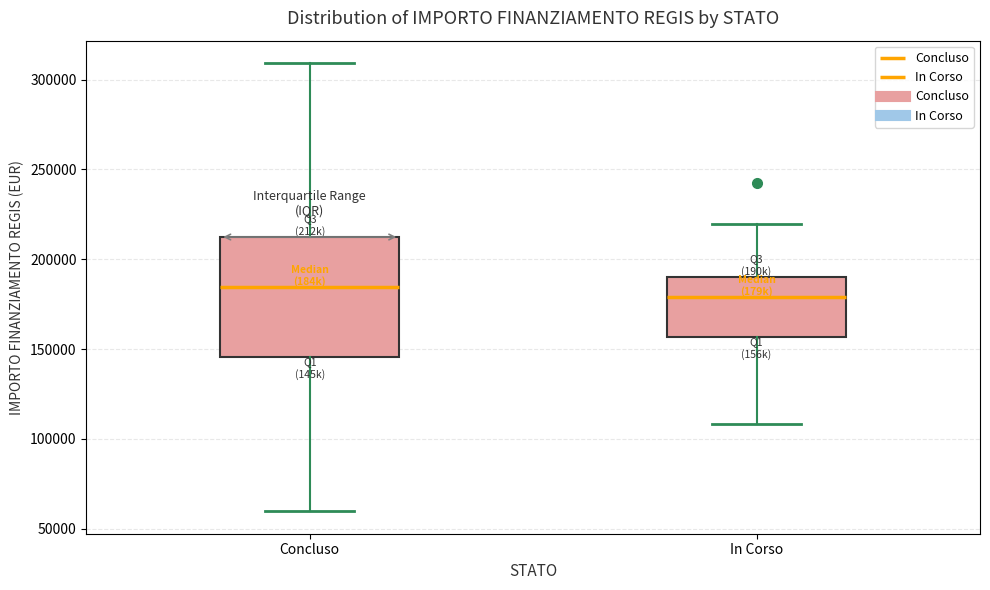

Reading left to right, transcribe this box plot: for each box, give where its median line is, the range the box spans, and where its two whiskers end, as read against the y-axis. The values are not printed on the chart, so give them approximately, as read against the axis.

Concluso: median 185000, box 145000 to 210000, whiskers 60000 to 310000
In Corso: median 180000, box 155000 to 190000, whiskers 110000 to 220000